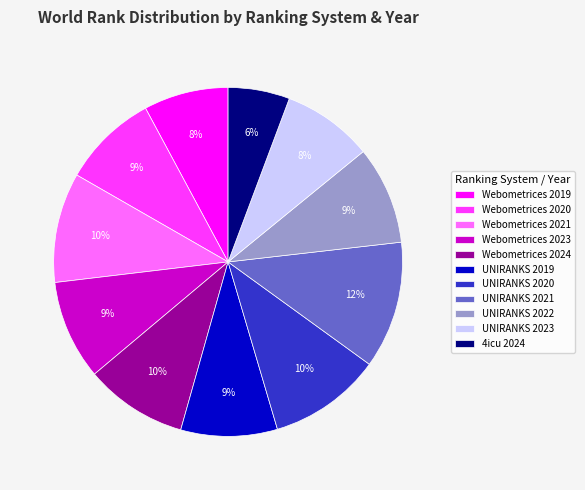

Is there any slice that represents more than half of the pie?

No